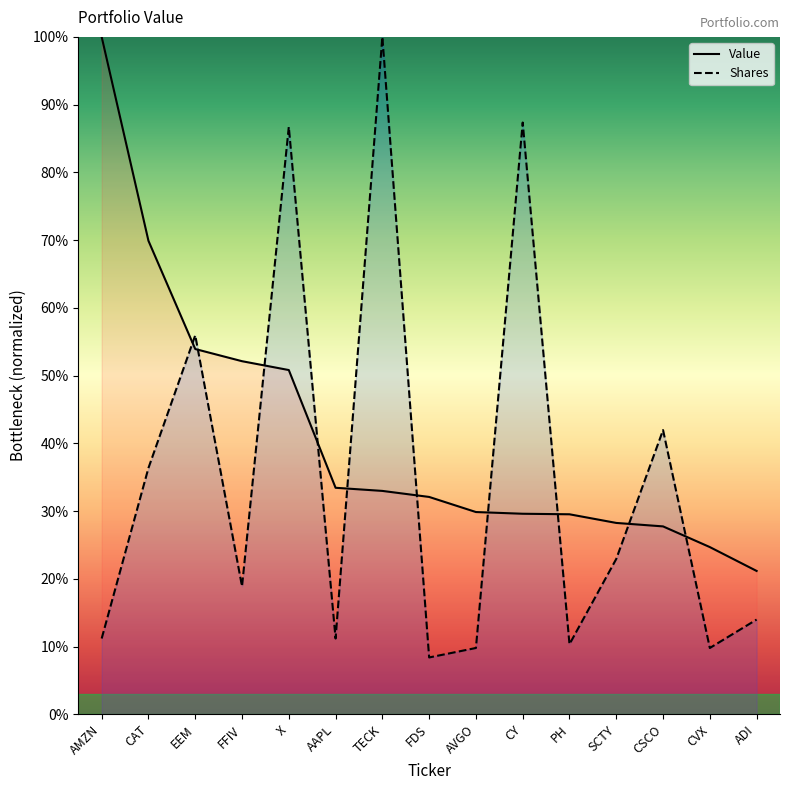

What is the total value across all series at X?

137.5